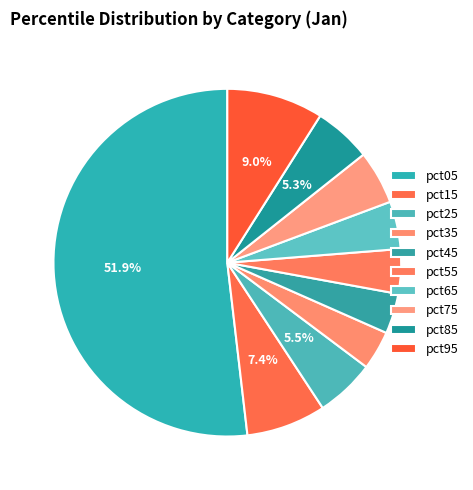

Is it true that pct25 is 1% of the pie?

False